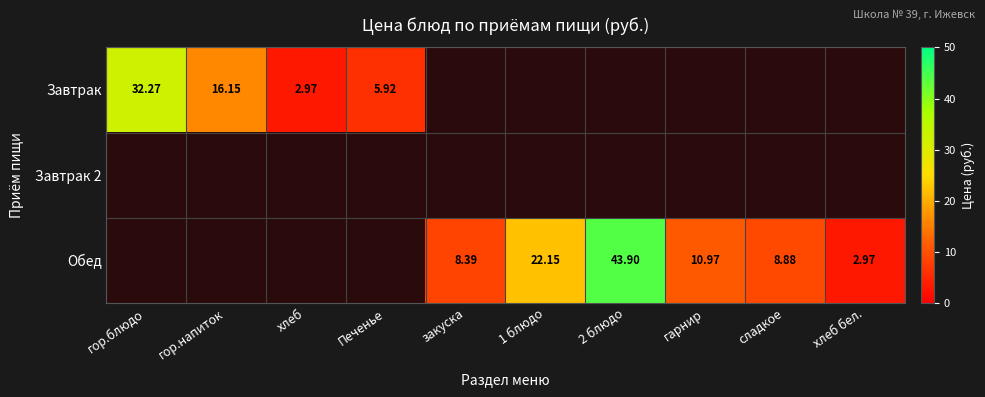

Rank the categories by Завтрак value from lowest to highest.

хлеб, Печенье, гор.напиток, гор.блюдо, закуска, 1 блюдо, 2 блюдо, гарнир, сладкое, хлеб бел.